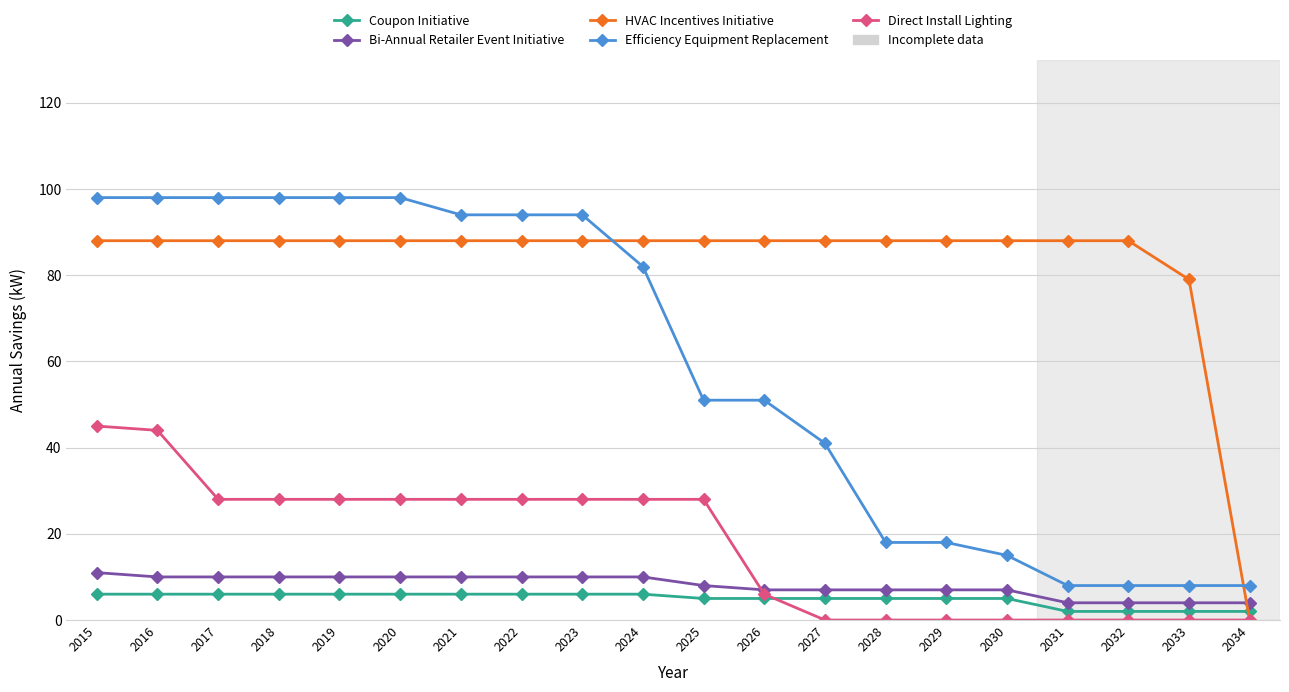

Which category has the lowest value in the HVAC Incentives Initiative series?

2034